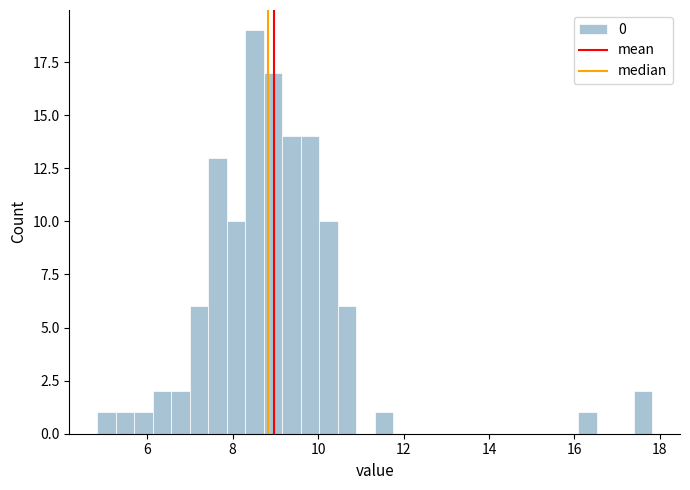

Read against the x-axis, roughly where is the centre of the tallest bar?

8.6